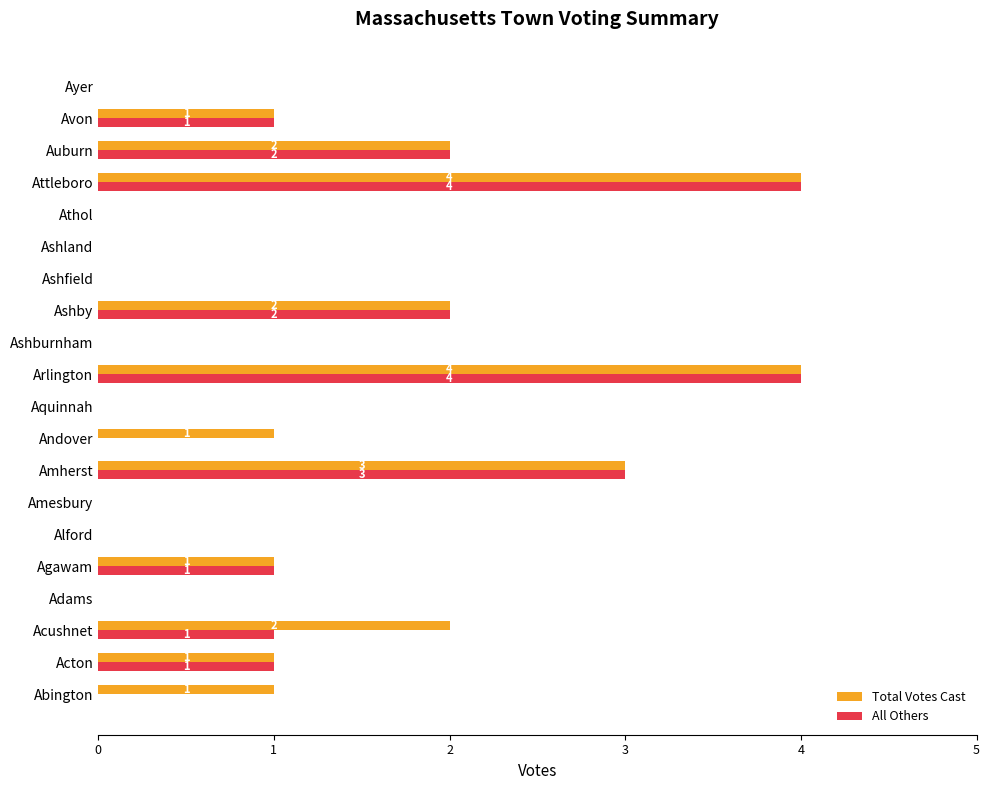

How many series are shown in this chart?

2